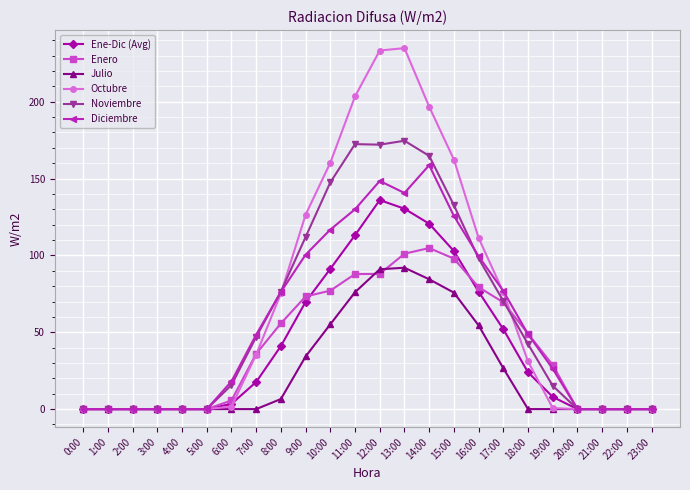

What is the label of the 4th point from the right?

20:00